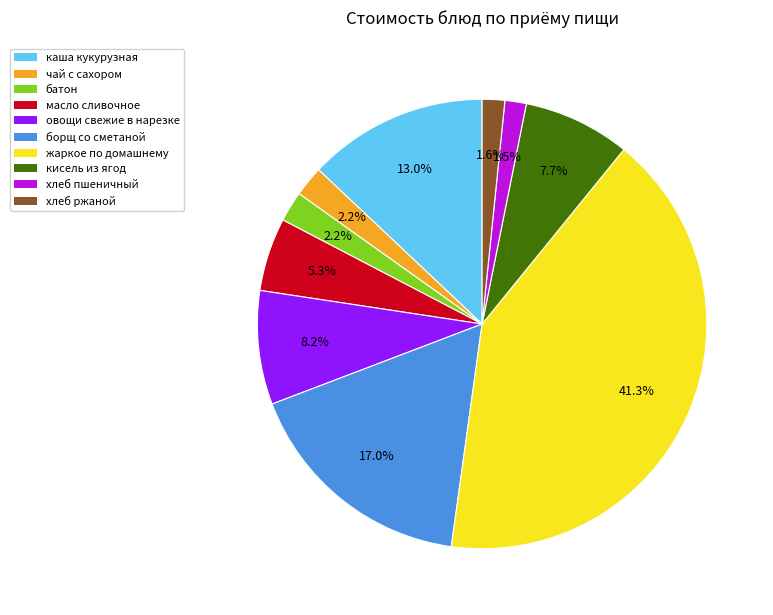

Which category has the biggest portion of the pie?

жаркое по домашнему